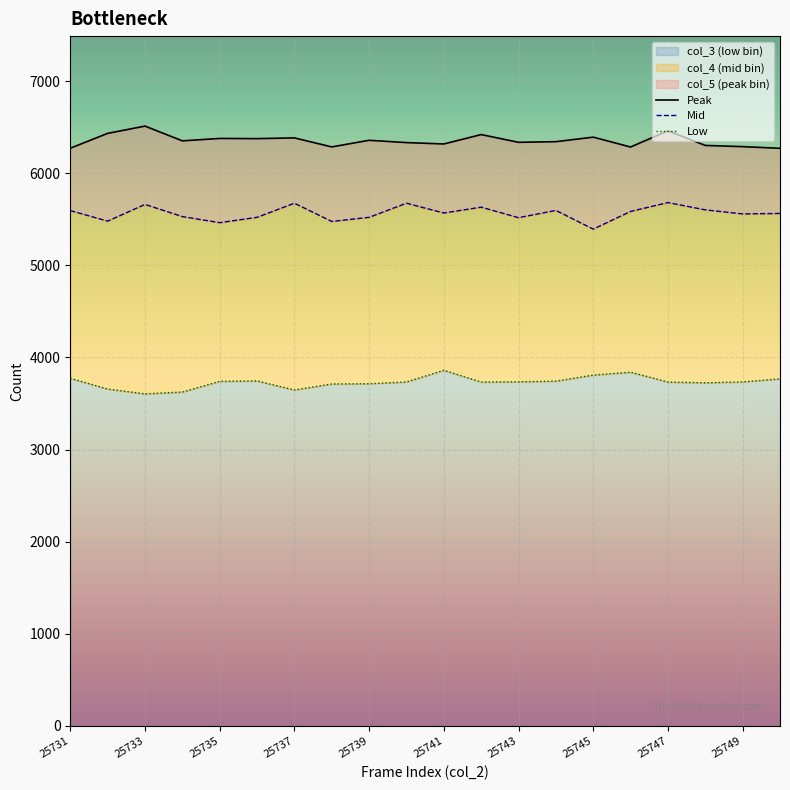

What is the minimum value for col_3 (low bin)?

3605